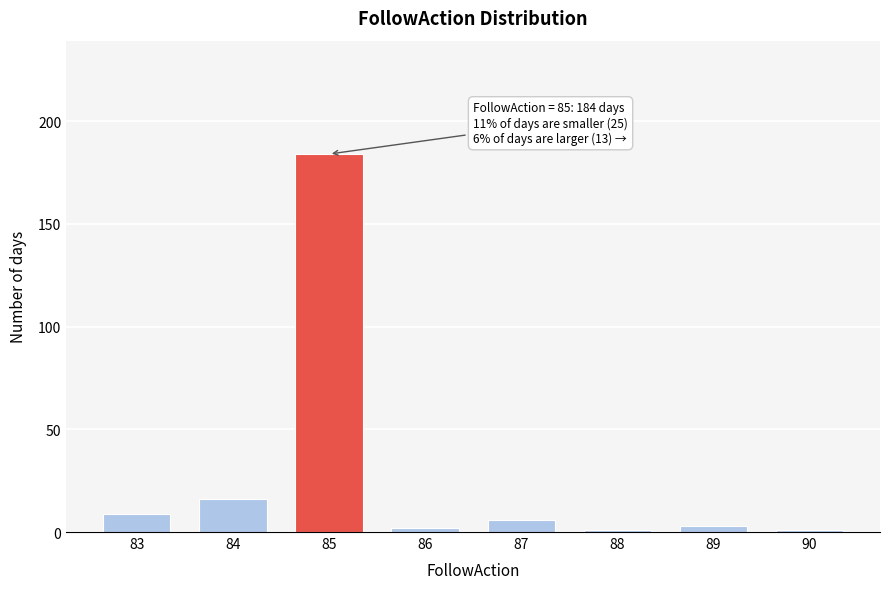

Reading left to right, transcribe all the data shown in this chart.

9	16	184	2	6	1	3	1